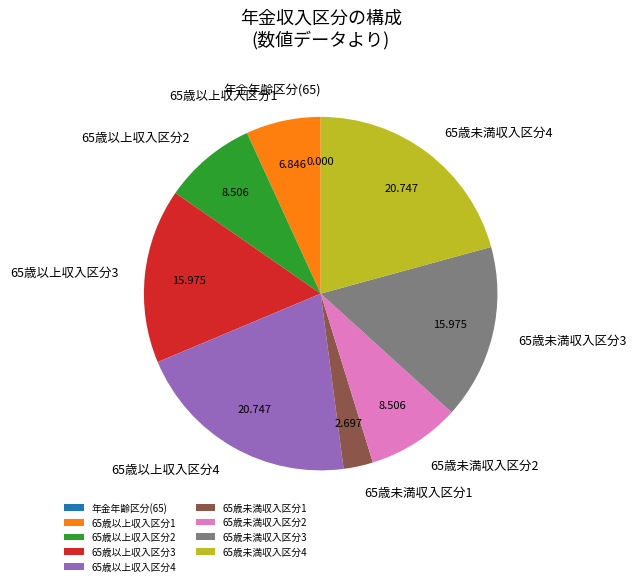

Is there a majority slice in this chart?

No